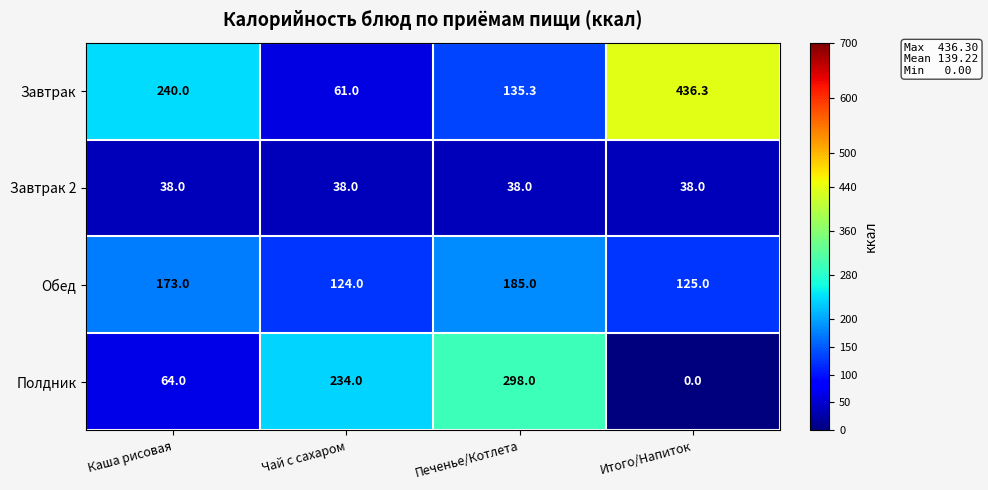

Reading left to right, transcribe all the data shown in this chart.

Завтрак: 240.0	61.0	135.3	436.3
Завтрак 2: 38.0	38.0	38.0	38.0
Обед: 173.0	124.0	185.0	125.0
Полдник: 64.0	234.0	298.0	0.0